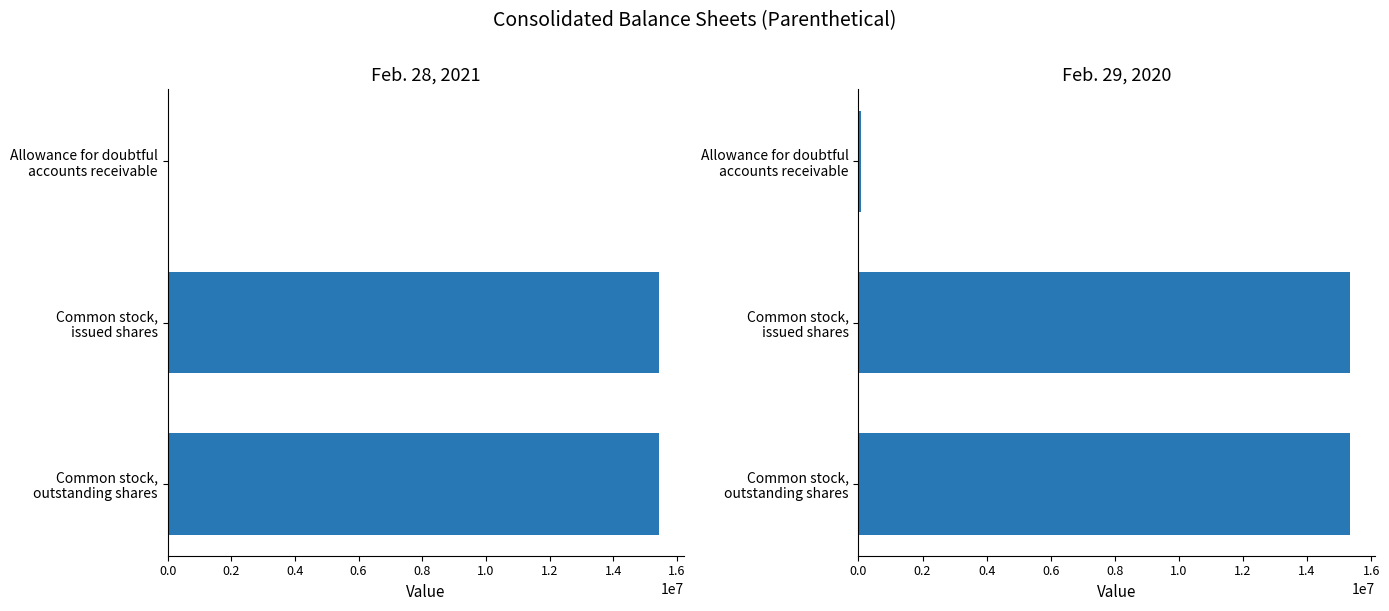

What is the approximate value of Feb. 29, 2020 at Allowance for doubtful accounts receivable?

71000